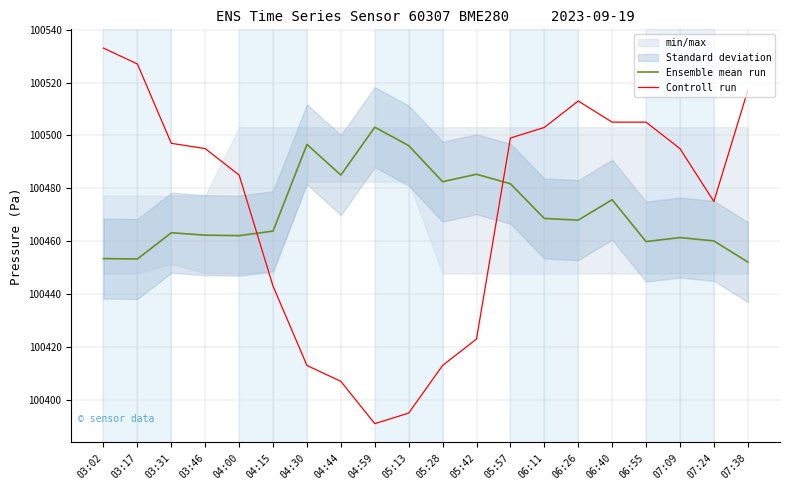

What is the difference between the highest and lowest values at 03:31?

33.8